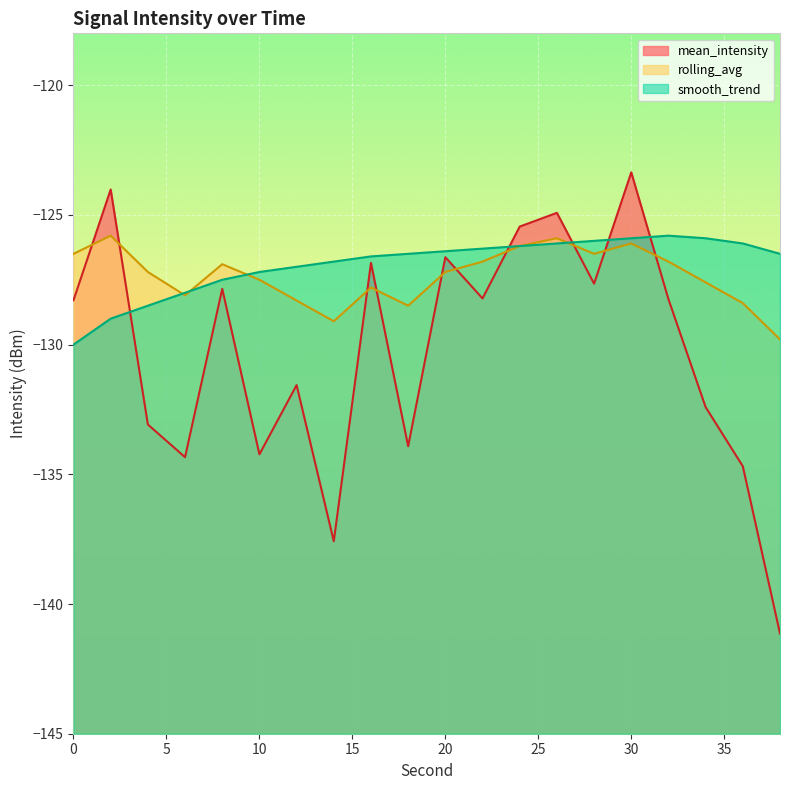

What is the minimum value shown in the chart?

-141.1